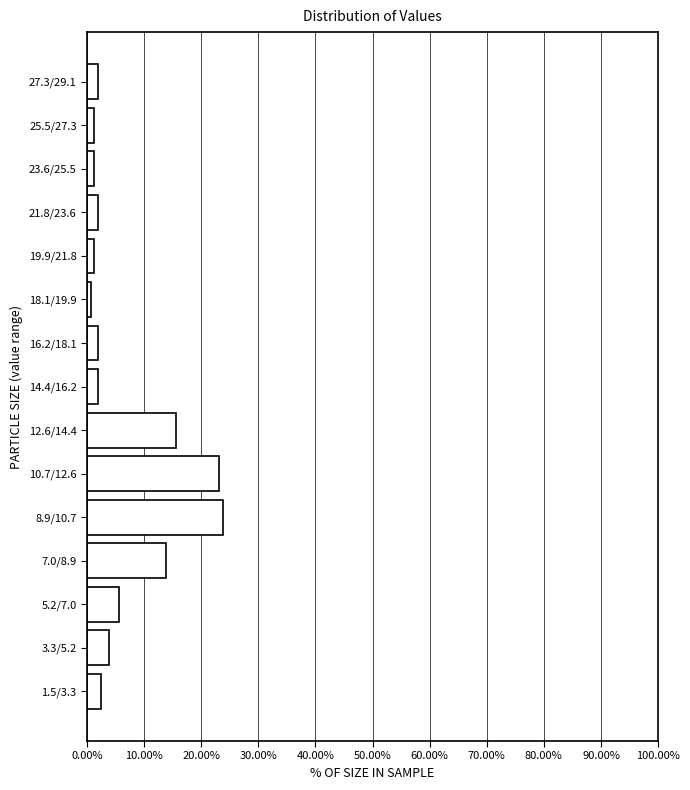

True or false: the data shows 1.2 at 19.9/21.8.

True